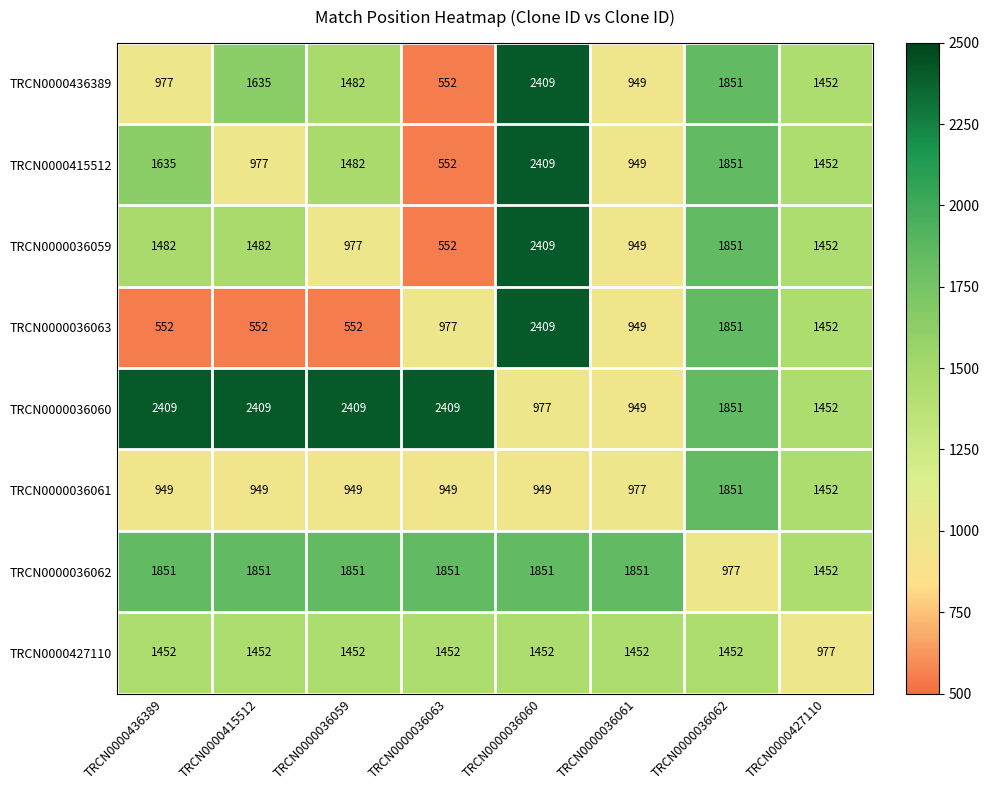

True or false: TRCN0000436389 has a value of 1392 at TRCN0000036061.

False